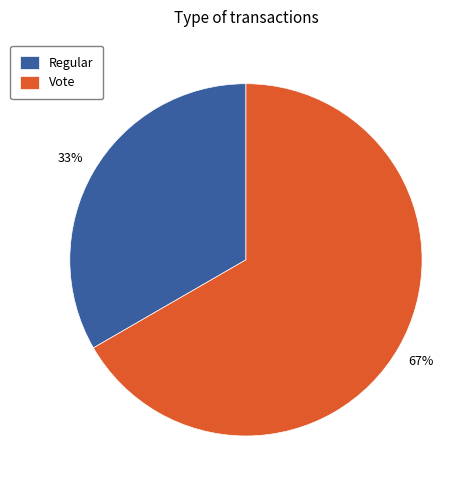

Is Vote the majority of the pie?

Yes